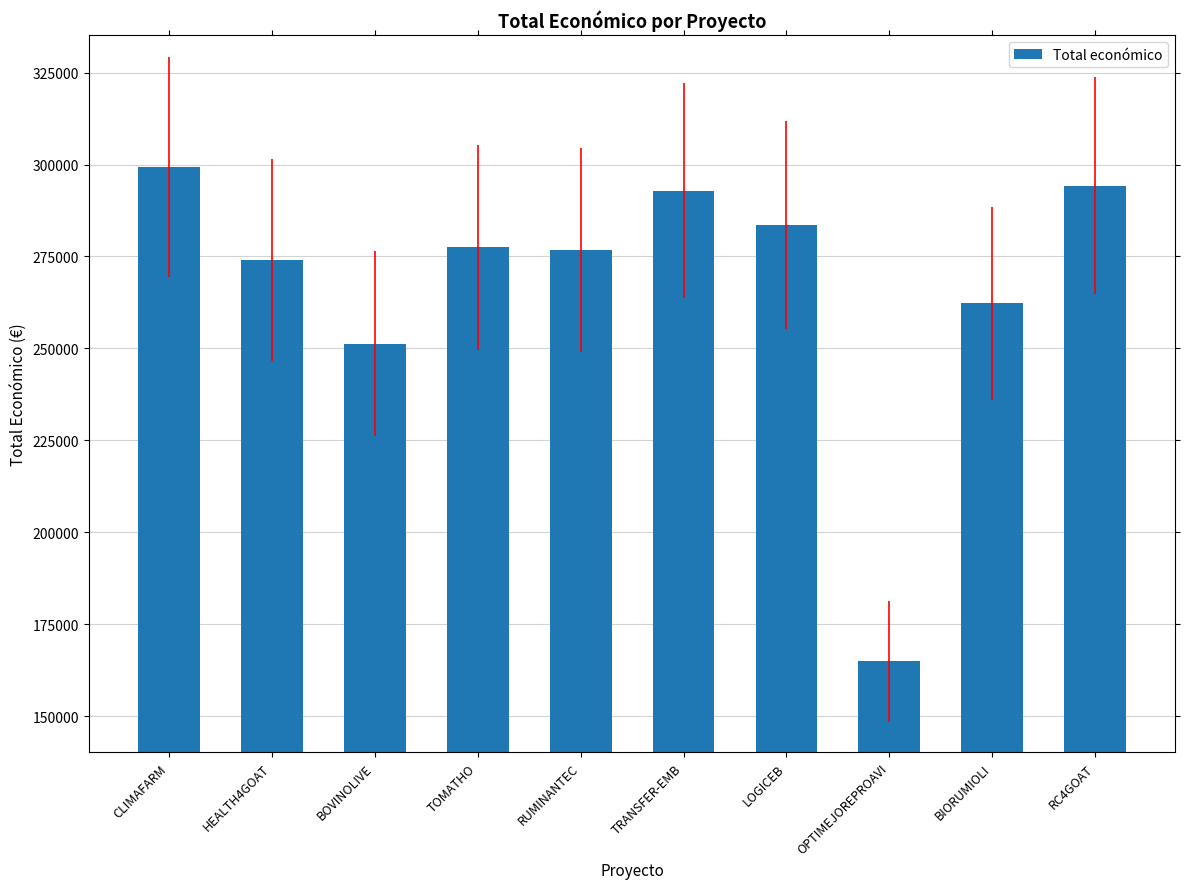

What is the label of the 10th bar from the left?

RC4GOAT